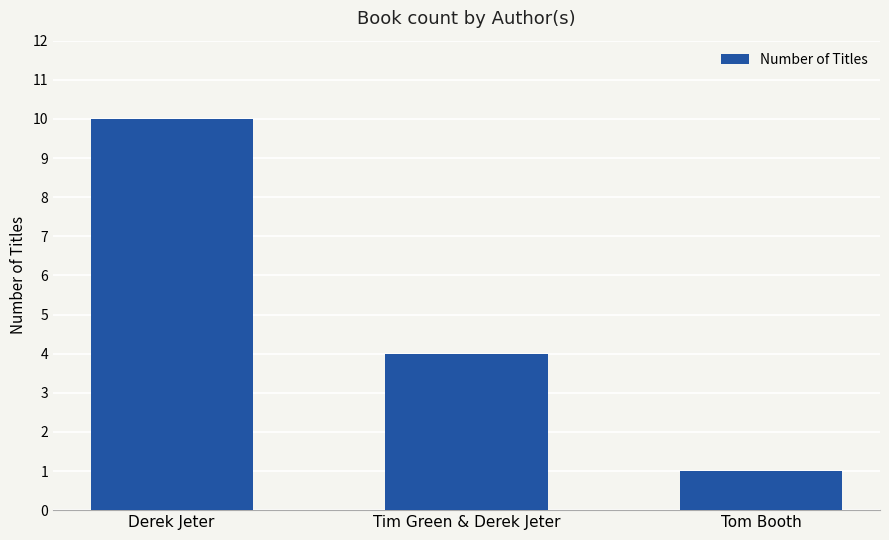

At which label is the value closest to 5?

Tim Green & Derek Jeter